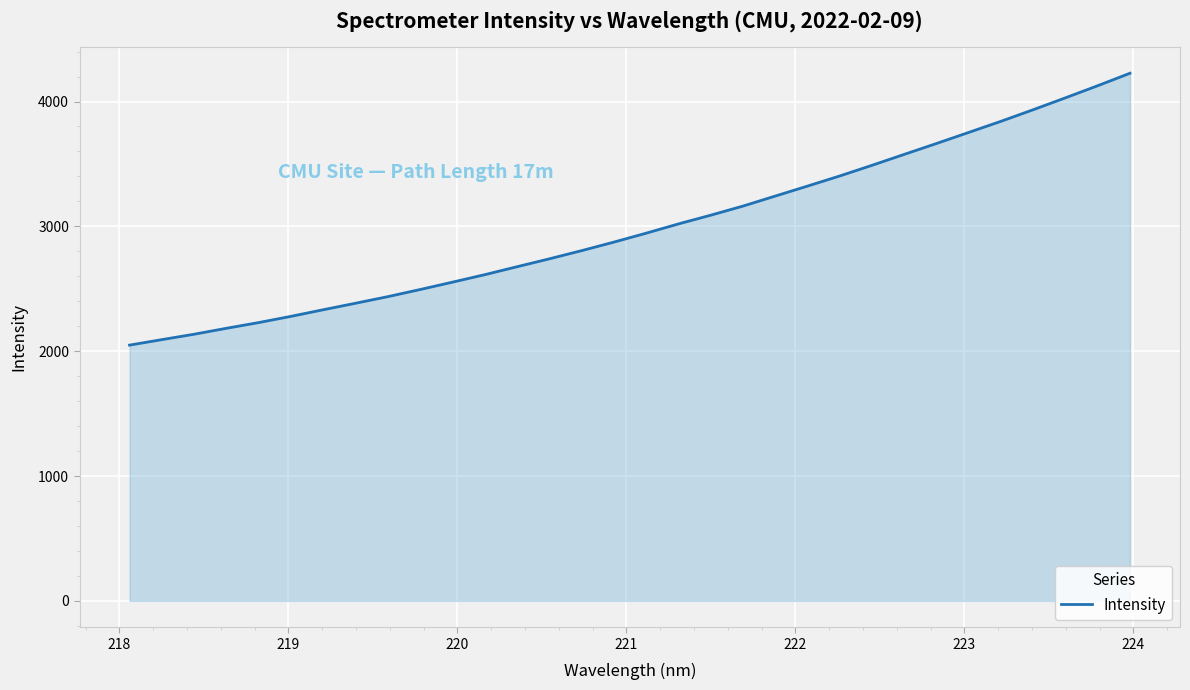

What is the difference between the maximum and minimum values?

2177.8